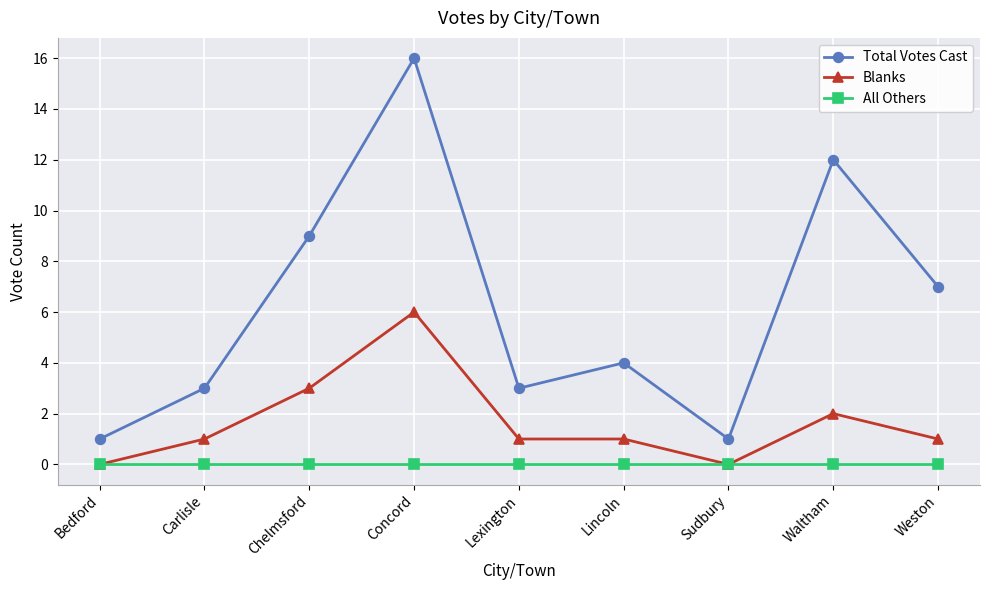

True or false: Total Votes Cast has a value of 9 at Chelmsford.

True